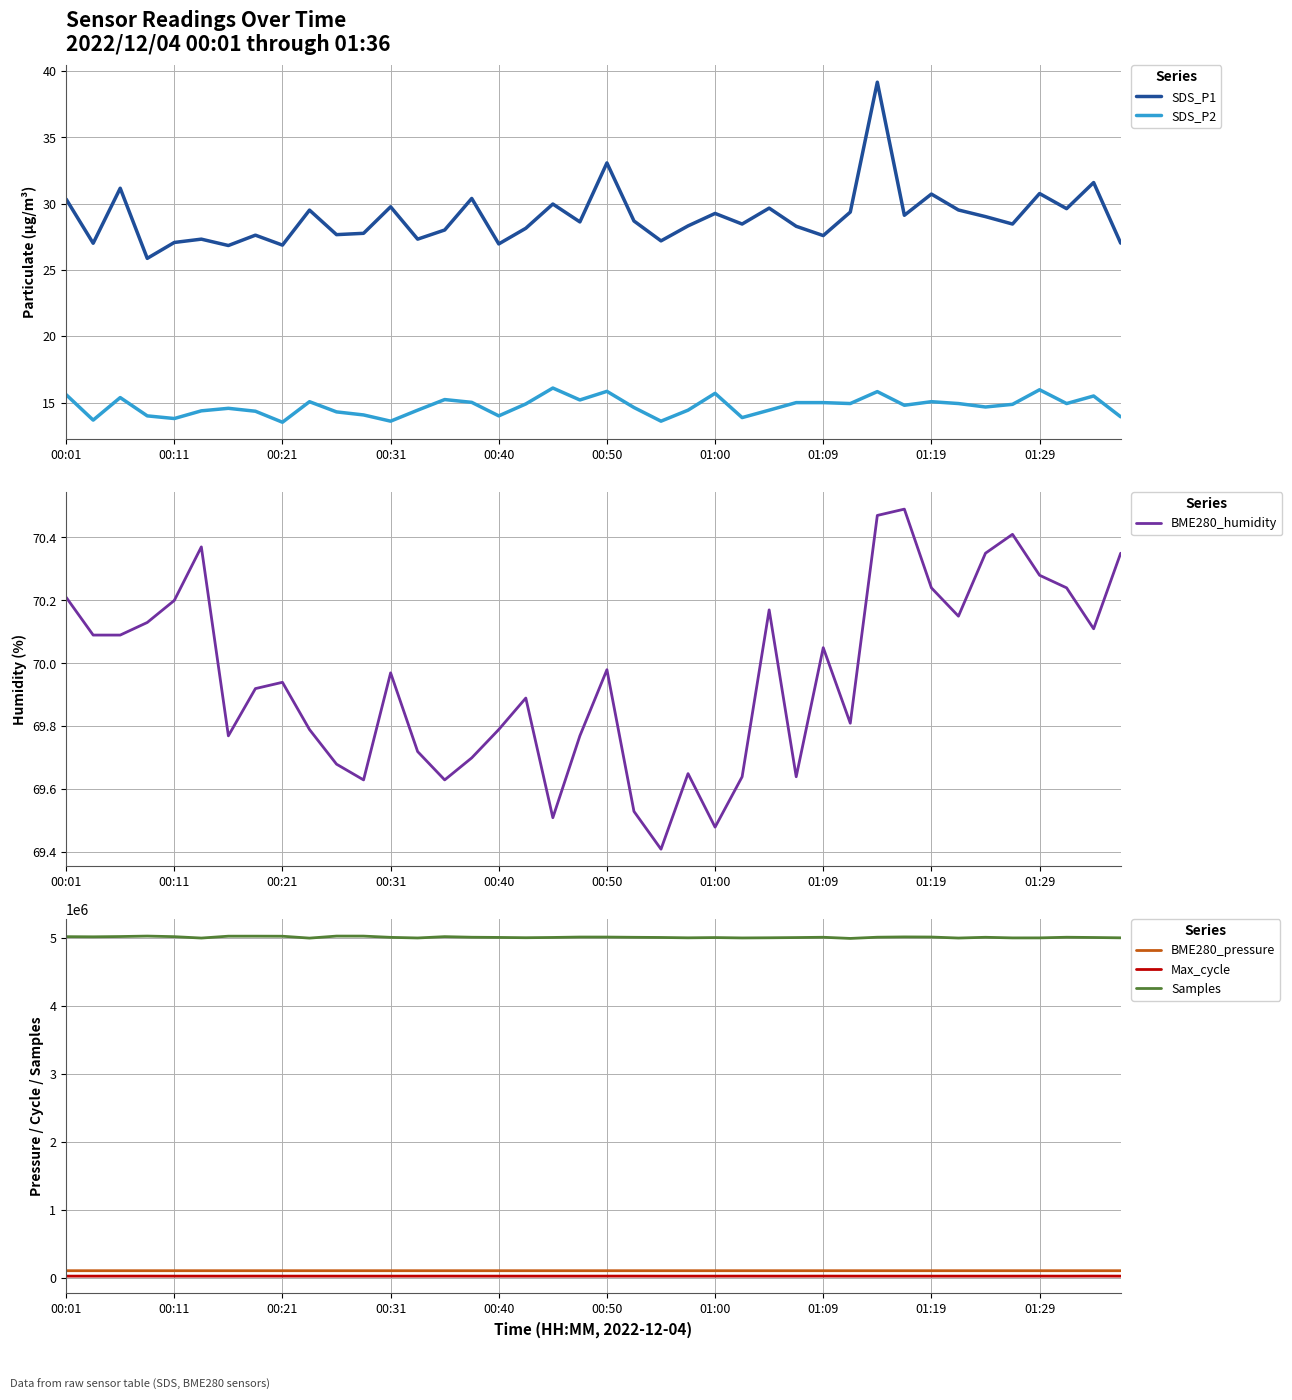

True or false: Max_cycle and Samples intersect in this chart.

False